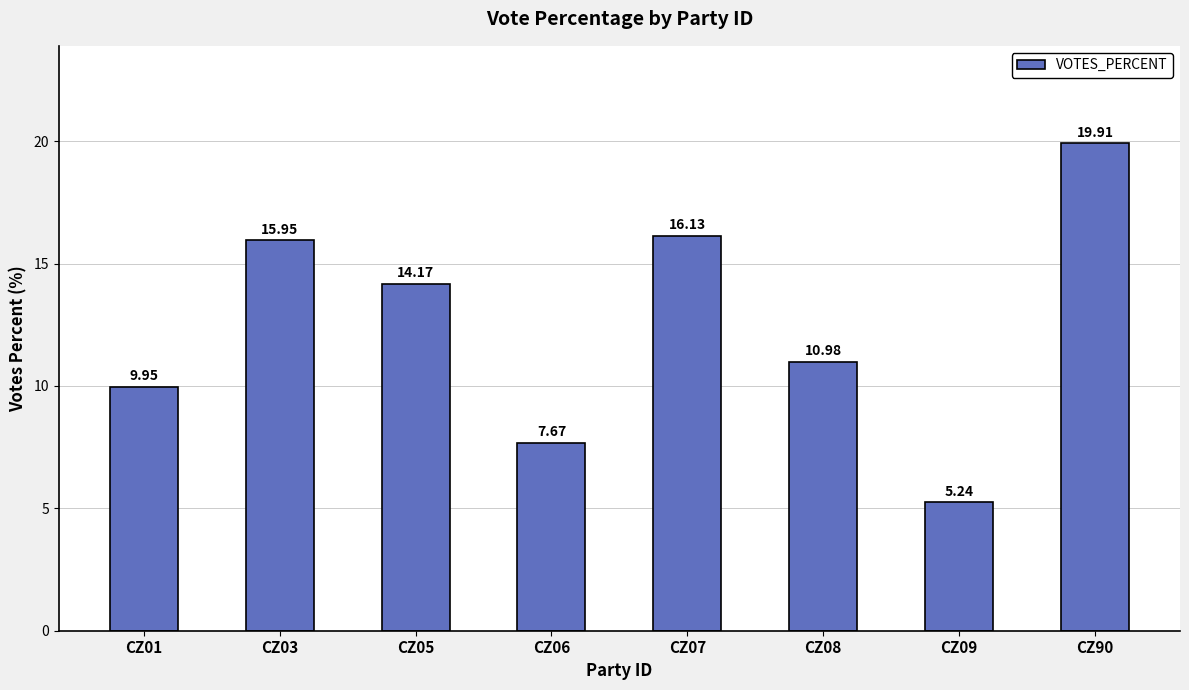

The chart shows a value of 10.7 at CZ06. True or false?

False